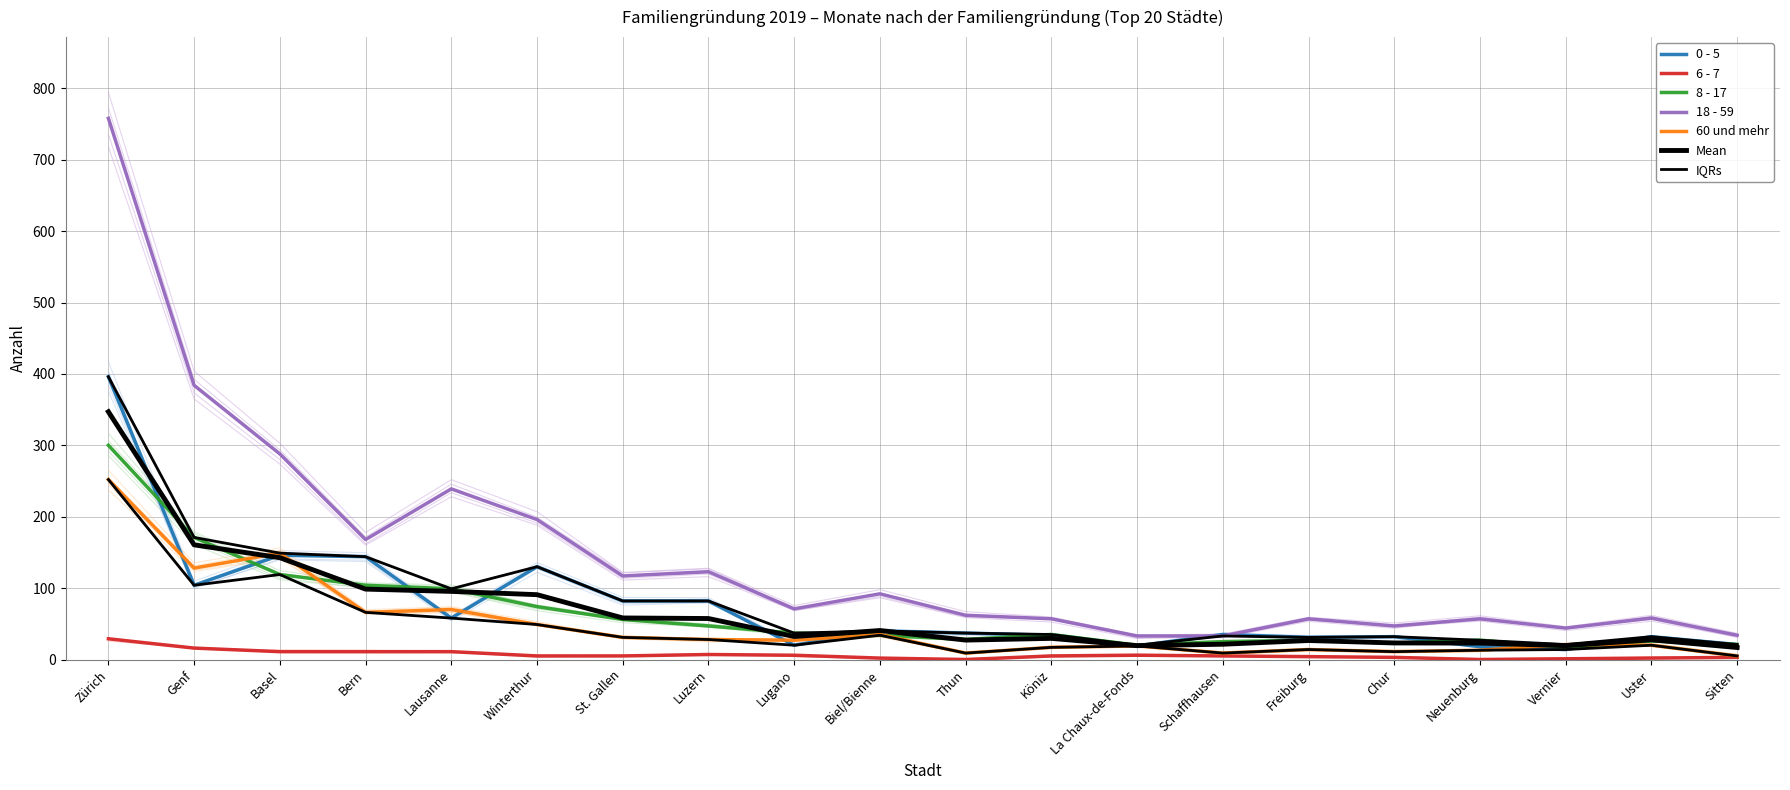

Which has a higher value, Thun or St. Gallen?

St. Gallen